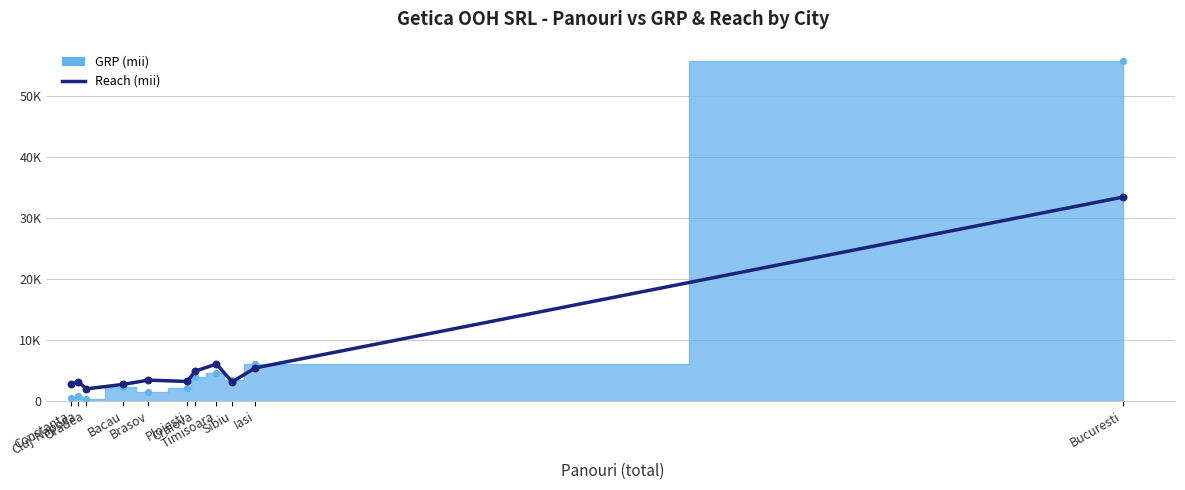

What is the change in value from Brasov to Sibiu?

-287.3